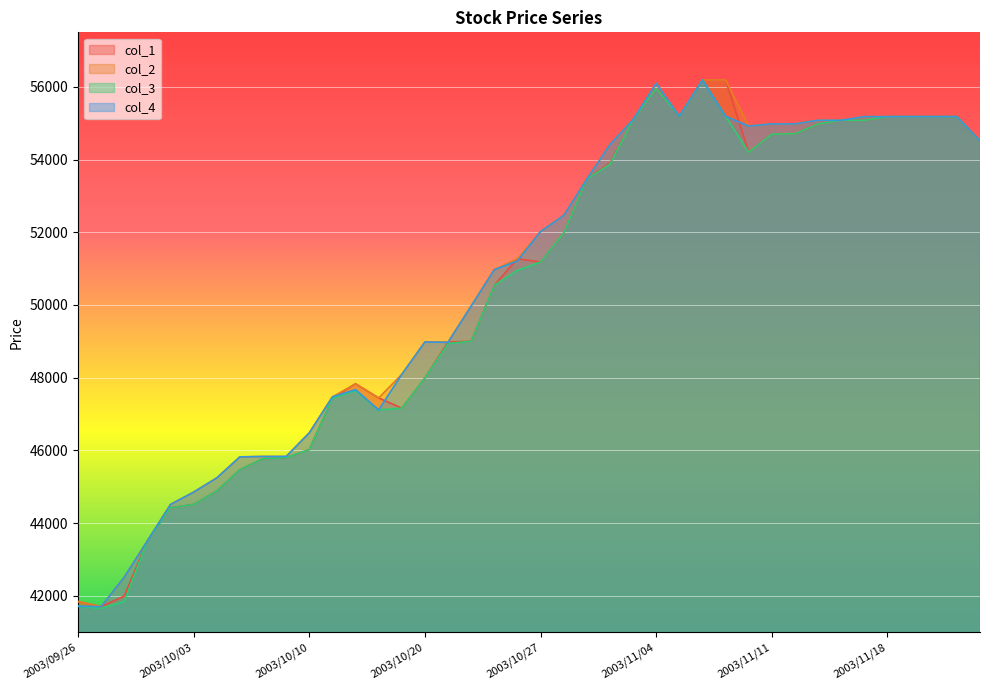

What is the lowest value of the col_1 series?

41700